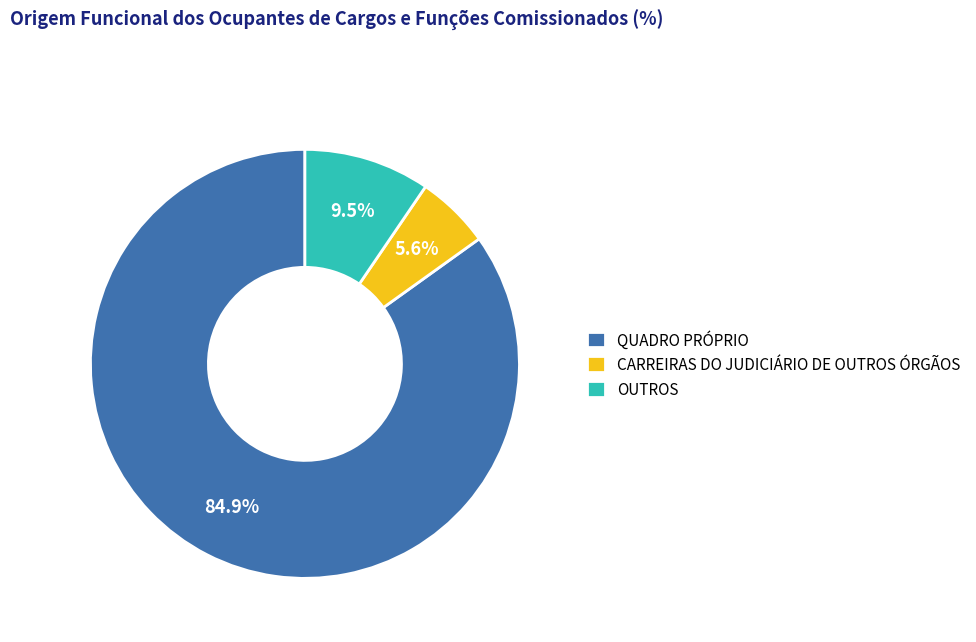

Combined, do OUTROS and QUADRO PRÓPRIO account for over 50%?

Yes